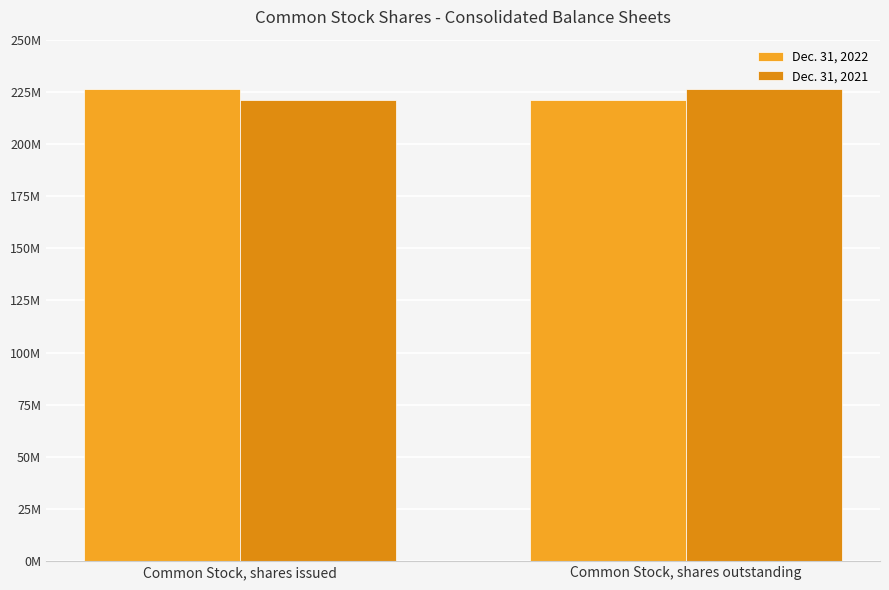

Rank the categories by Dec. 31, 2022 value from lowest to highest.

Common Stock, shares outstanding, Common Stock, shares issued